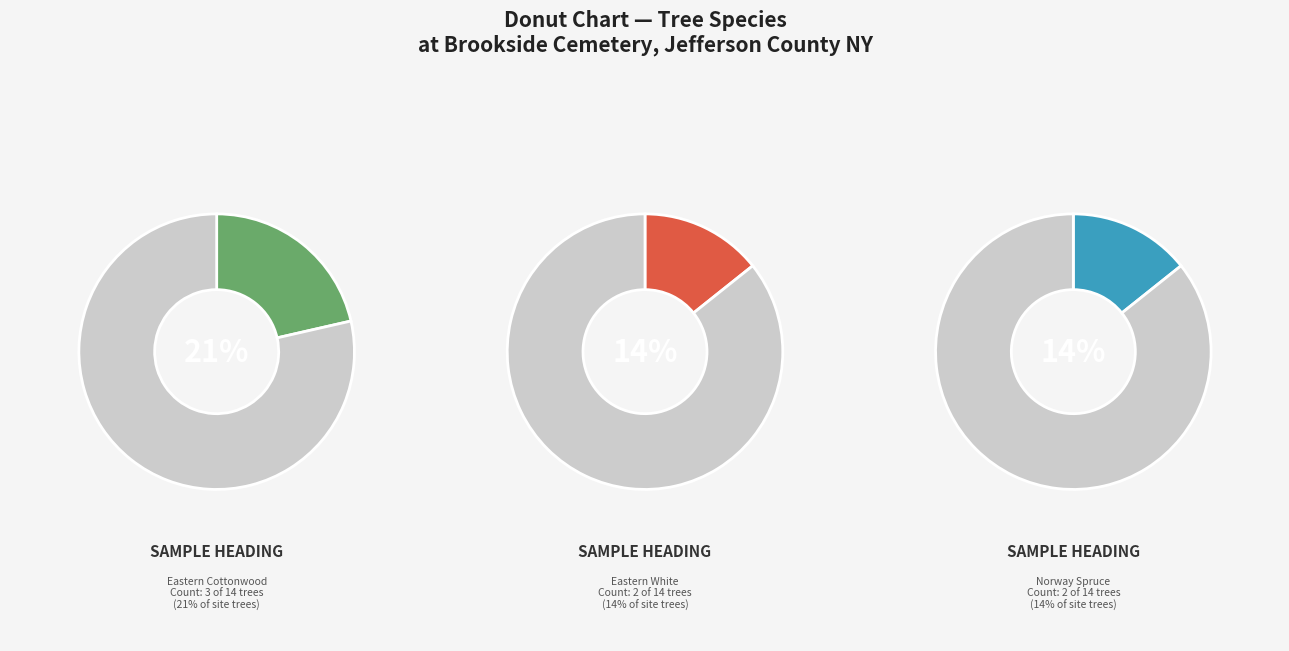

Is Rocky Mountain Douglas-Fir the majority of the pie?

No